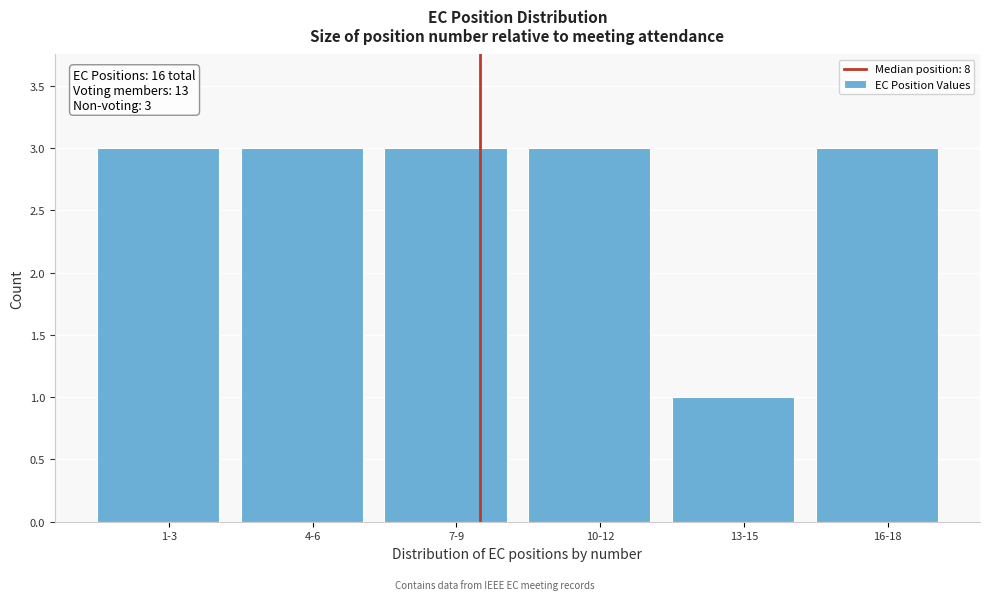

Reading left to right, transcribe all the data shown in this chart.

3	3	3	3	1	3